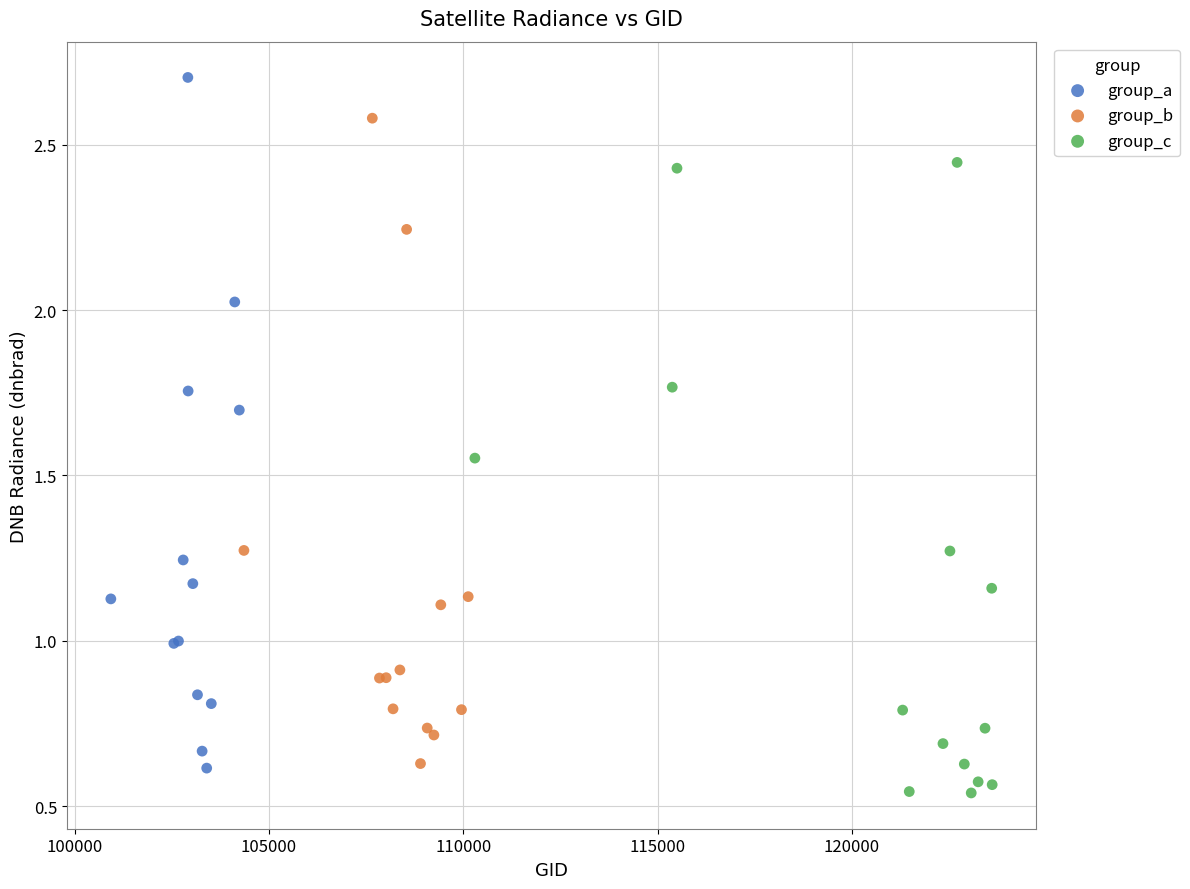

Which series reaches the maximum Y coordinate?

group_a